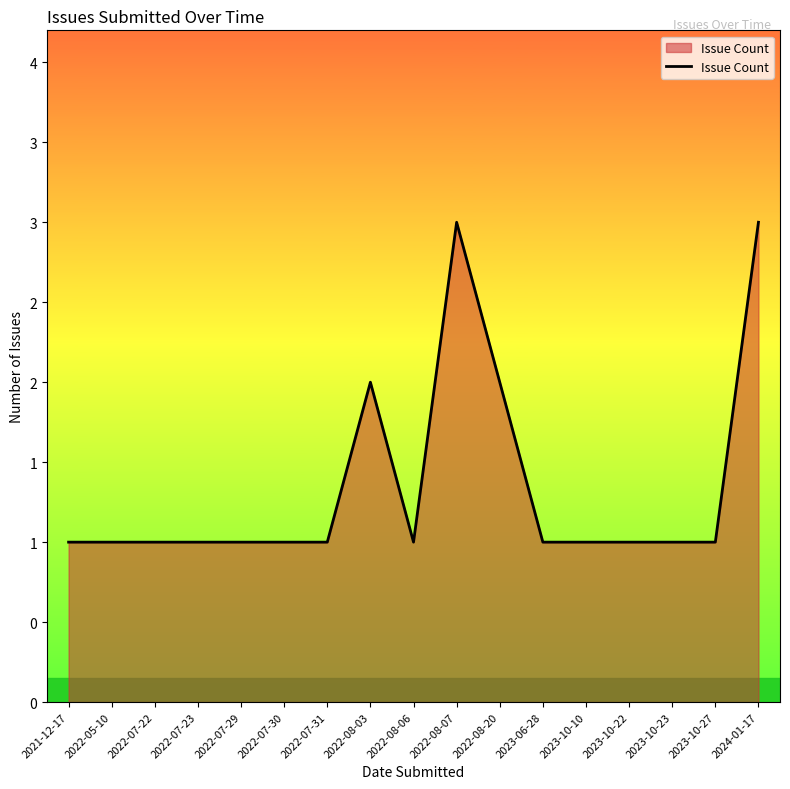

Does the chart have visible grid lines?

No